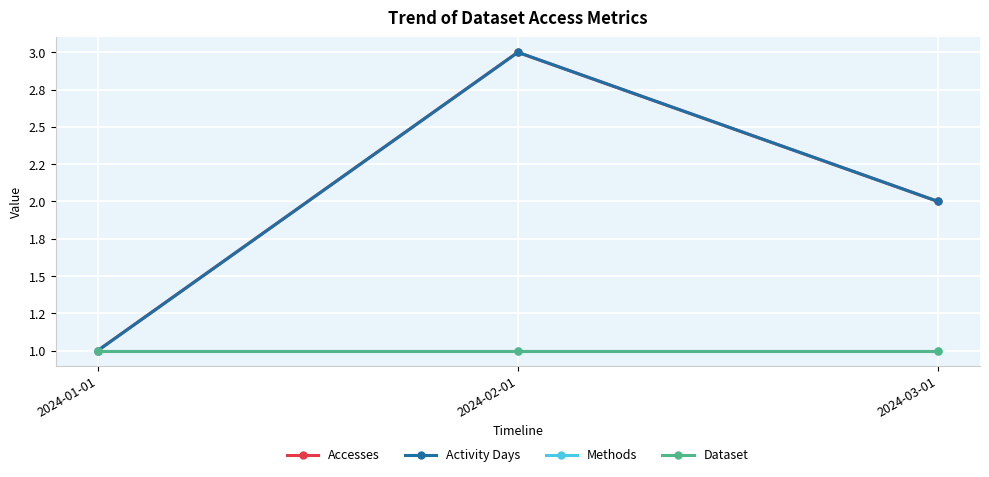

At which label does Accesses reach its peak?

2024-02-01